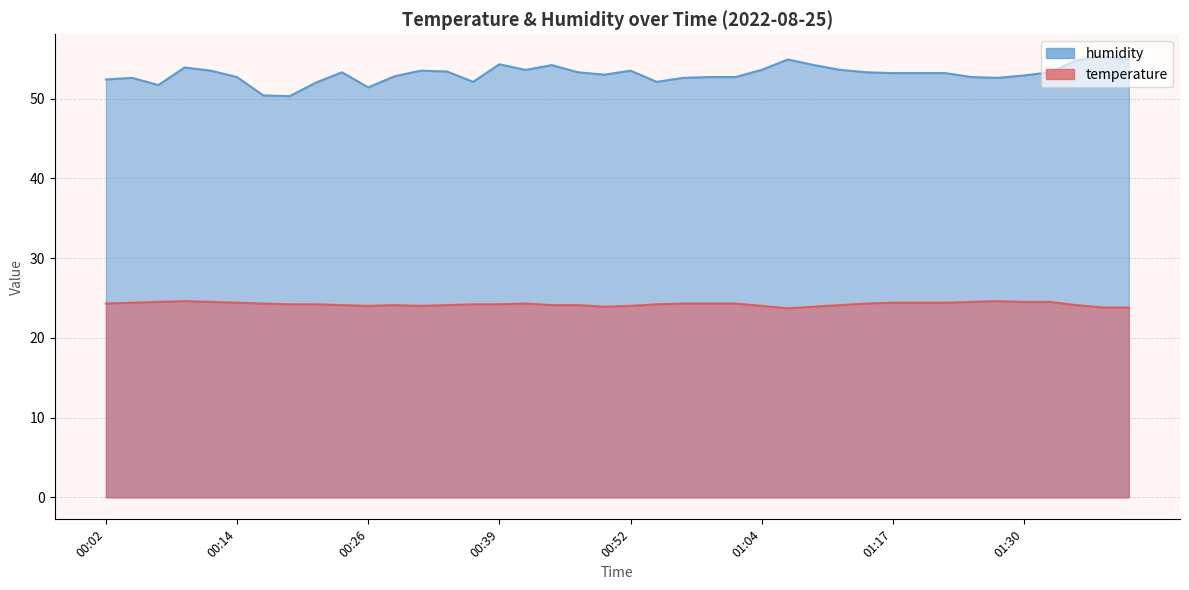

List the labels in order of temperature value, largest first.

00:09, 01:27, 00:07, 00:11, 01:24, 01:30, 01:32, 00:04, 00:14, 01:17, 01:19, 01:22, 00:02, 00:16, 00:42, 00:57, 00:59, 01:02, 01:14, 00:19, 00:21, 00:36, 00:39, 00:54, 00:24, 00:29, 00:34, 00:44, 00:47, 01:12, 01:35, 00:26, 00:31, 00:52, 01:04, 00:49, 01:09, 01:37, 01:39, 01:07